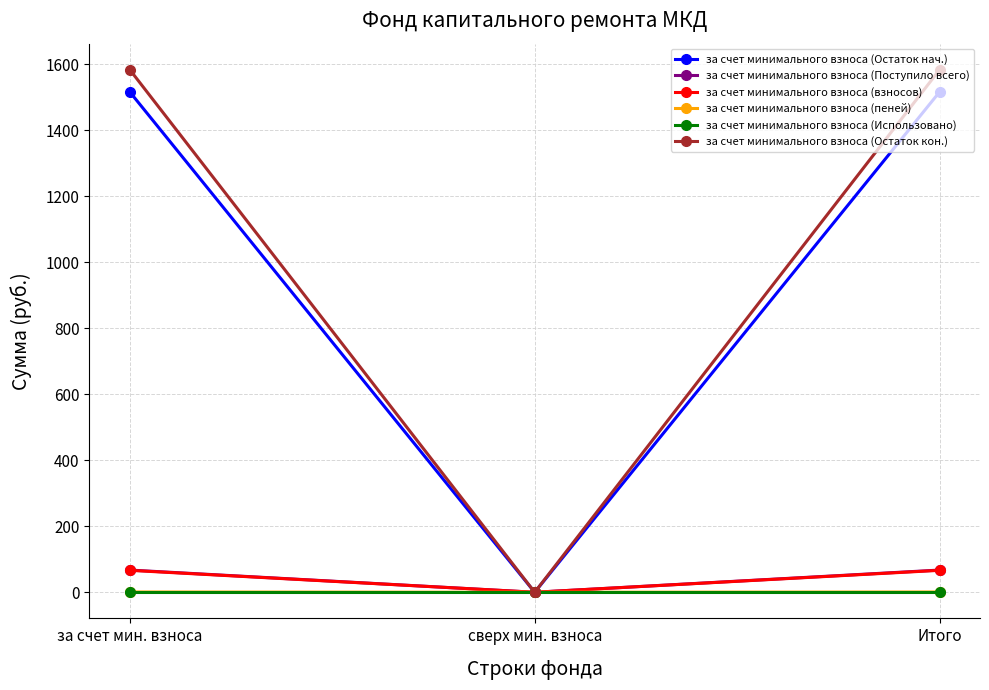

What is the value of the за счет минимального взноса (Остаток кон.) point at the 1st from the left?

1583.7